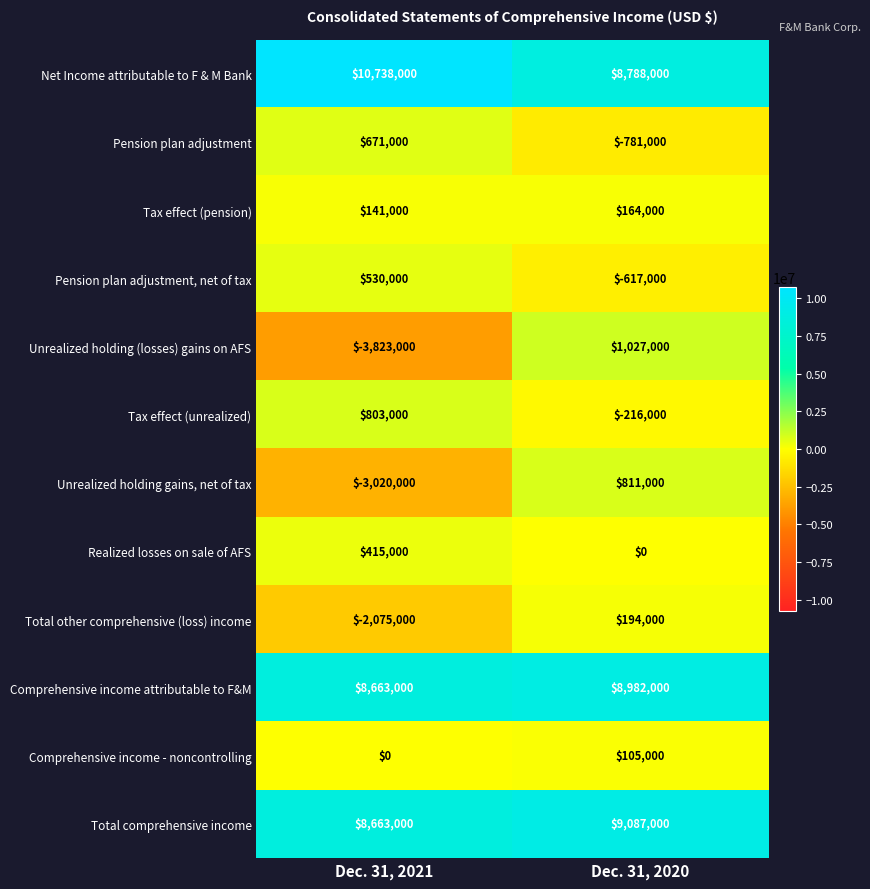

Reading left to right, transcribe all the data shown in this chart.

Net Income attributable to F & M Bank: Dec. 31, 2021=10738000	Dec. 31, 2020=8788000
Pension plan adjustment: Dec. 31, 2021=671000	Dec. 31, 2020=-781000
Tax effect (pension): Dec. 31, 2021=141000	Dec. 31, 2020=164000
Pension plan adjustment, net of tax: Dec. 31, 2021=530000	Dec. 31, 2020=-617000
Unrealized holding (losses) gains on AFS: Dec. 31, 2021=-3823000	Dec. 31, 2020=1027000
Tax effect (unrealized): Dec. 31, 2021=803000	Dec. 31, 2020=-216000
Unrealized holding gains, net of tax: Dec. 31, 2021=-3020000	Dec. 31, 2020=811000
Realized losses on sale of AFS: Dec. 31, 2021=415000	Dec. 31, 2020=0
Total other comprehensive (loss) income: Dec. 31, 2021=-2075000	Dec. 31, 2020=194000
Comprehensive income attributable to F&M: Dec. 31, 2021=8663000	Dec. 31, 2020=8982000
Comprehensive income - noncontrolling: Dec. 31, 2021=0	Dec. 31, 2020=105000
Total comprehensive income: Dec. 31, 2021=8663000	Dec. 31, 2020=9087000